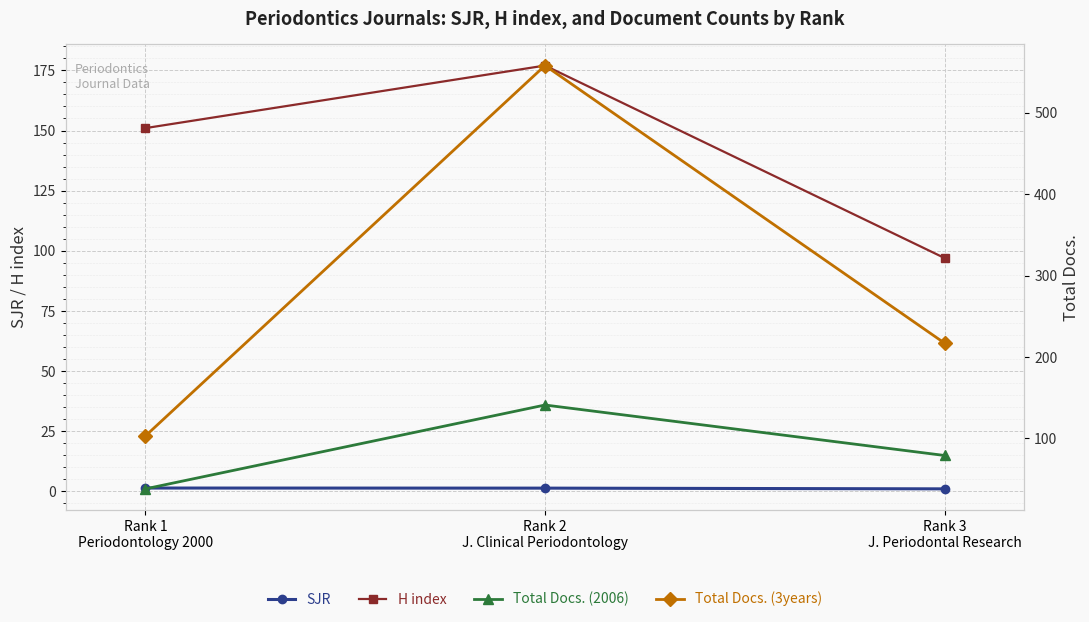

What is the value of the H index point at the 1st from the left?

151.0